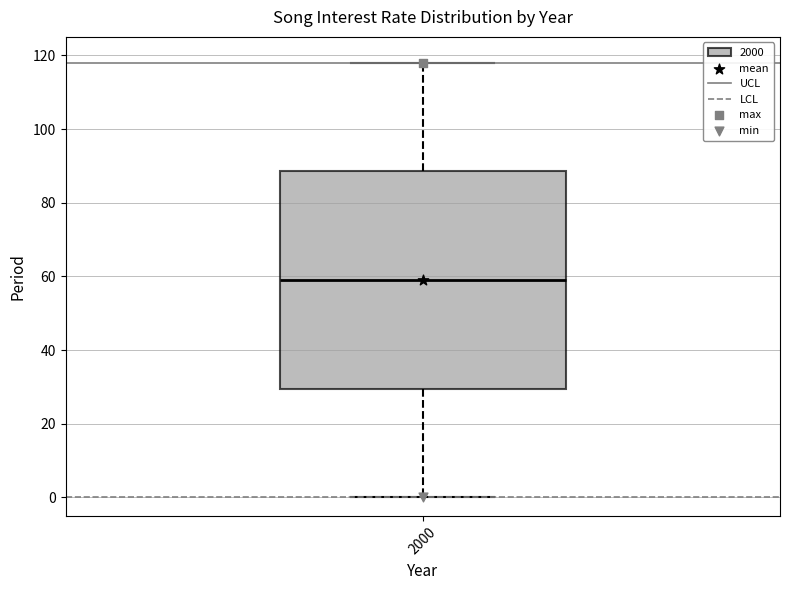

Read this box plot against the y-axis: the position of the median line, the range covered by the box, and the ends of both whiskers. The values are not printed on the chart, so give them approximately, as read against the axis.

median 60, box 30 to 88, whiskers 0 to 118